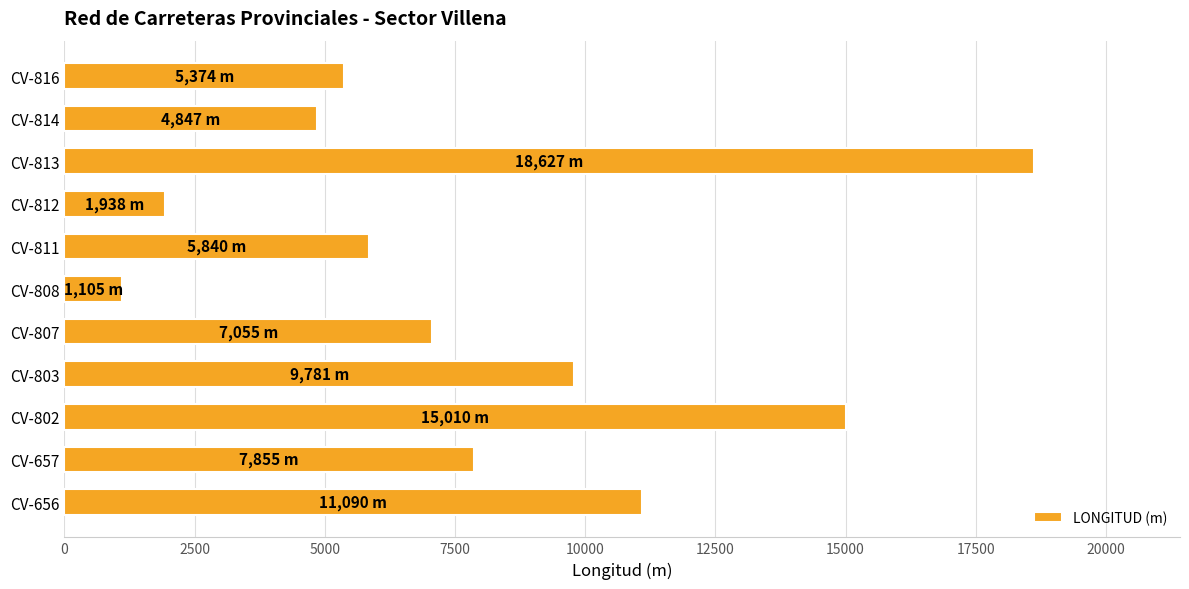

Reading bottom to top, extract all data points from this chart.

11090	7855	15010	9781	7055	1105	5840	1938	18627	4847	5374